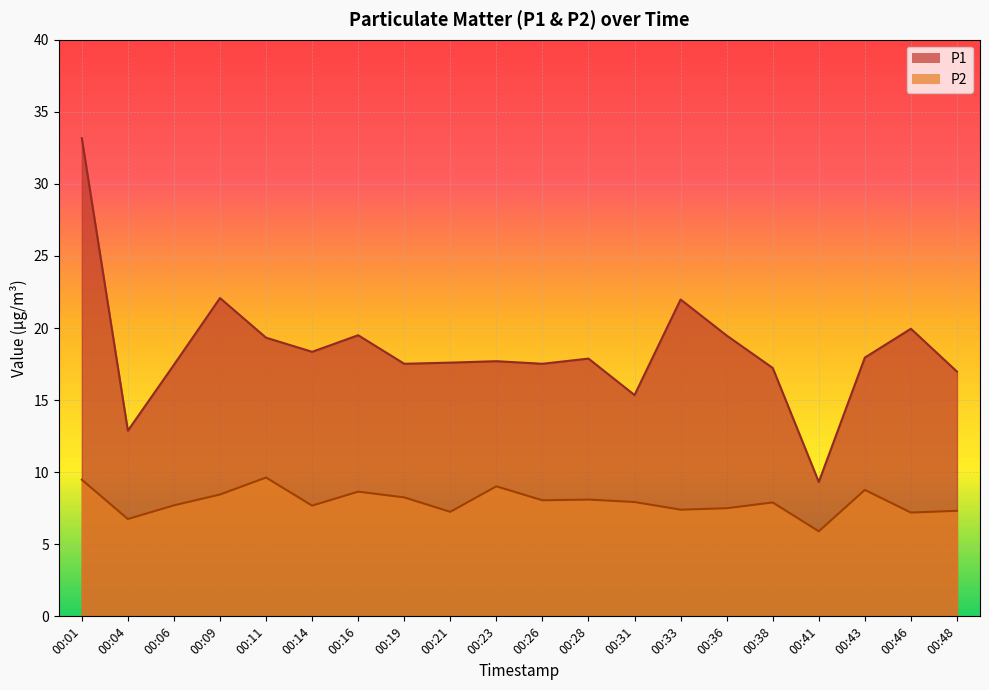

What is the difference between the highest and lowest values at 00:23?

8.7